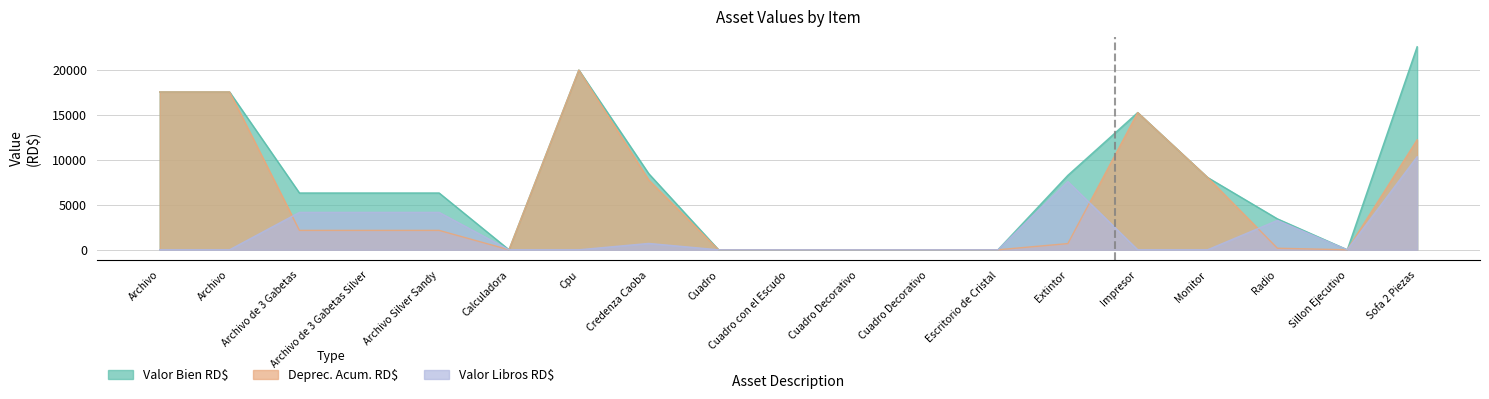

Count the number of categories in the chart.

19